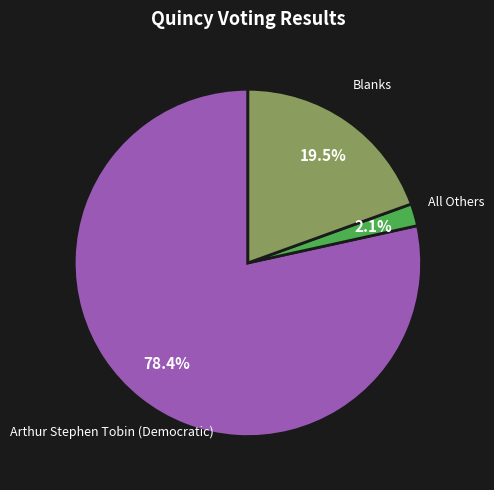

Rank the categories by value from lowest to highest.

All Others, Blanks, Arthur Stephen Tobin (Democratic)